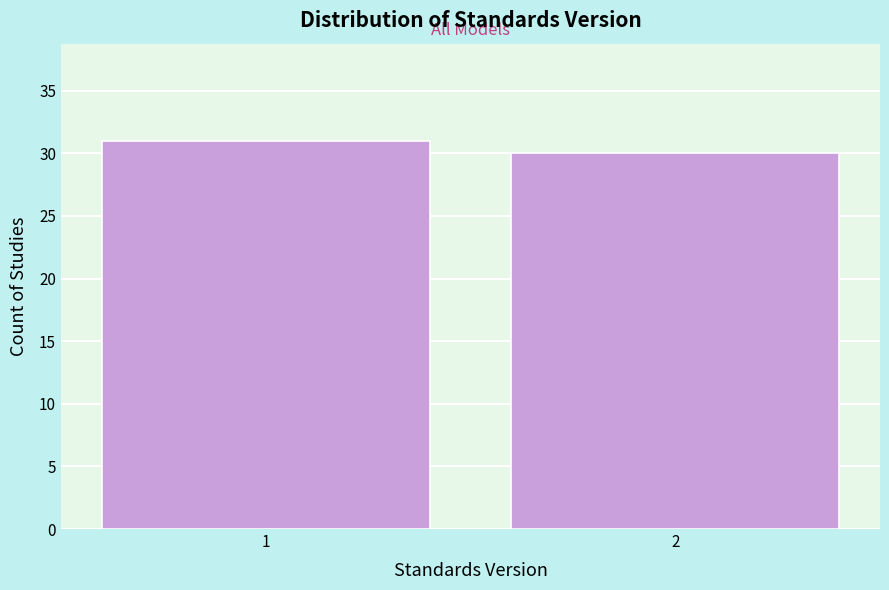

Reading left to right, transcribe all the data shown in this chart.

1=31	2=30